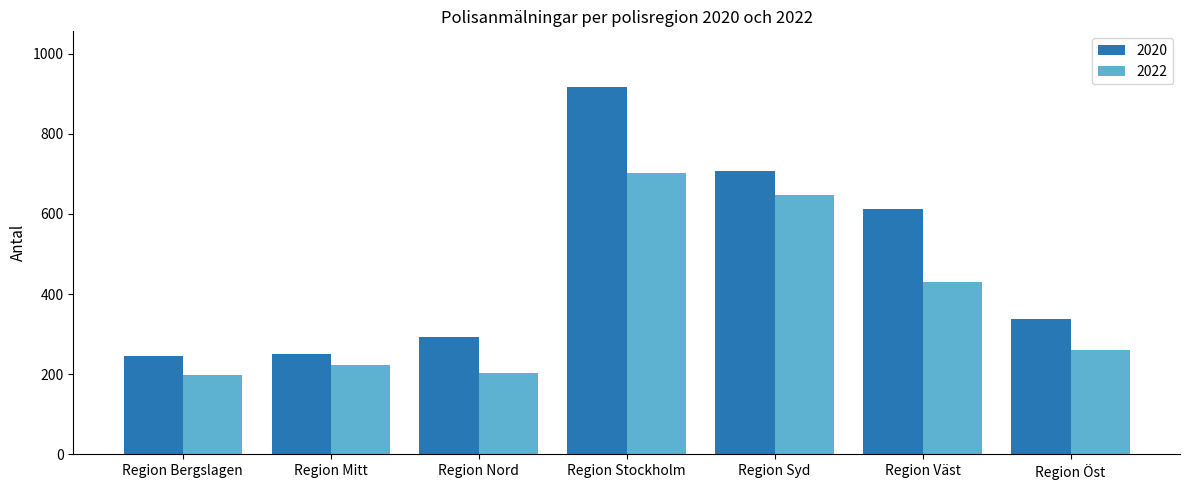

Which series has the widest spread of values?

2020